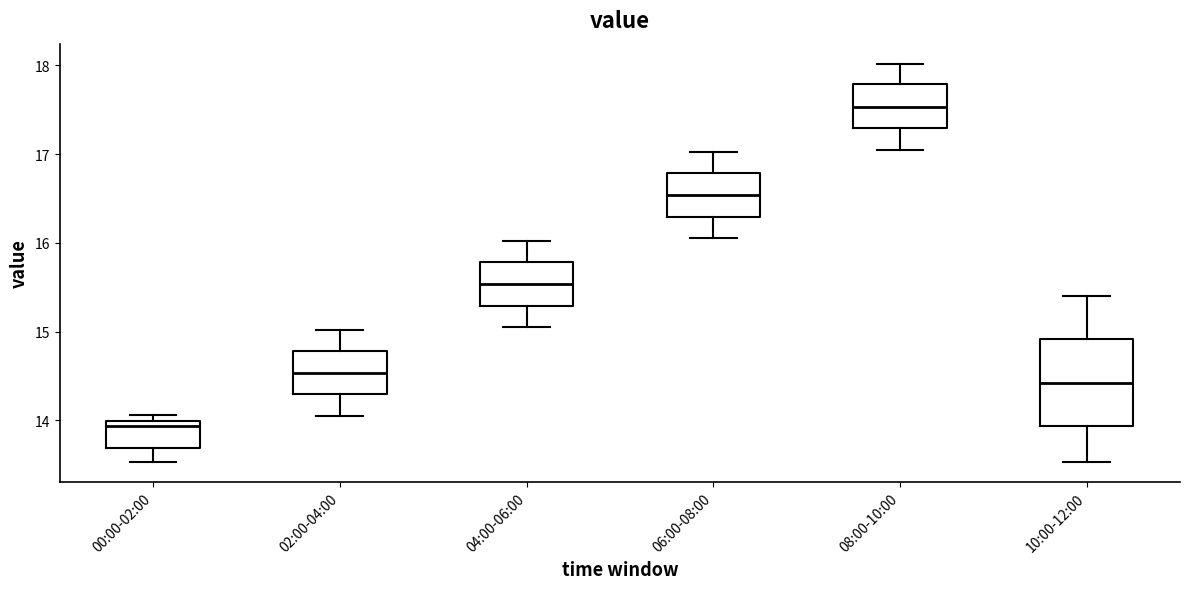

Where does the upper whisker of the box for 10:00-12:00 end on the y-axis? The values are not printed on the chart, so give them approximately, as read against the axis.

15.4